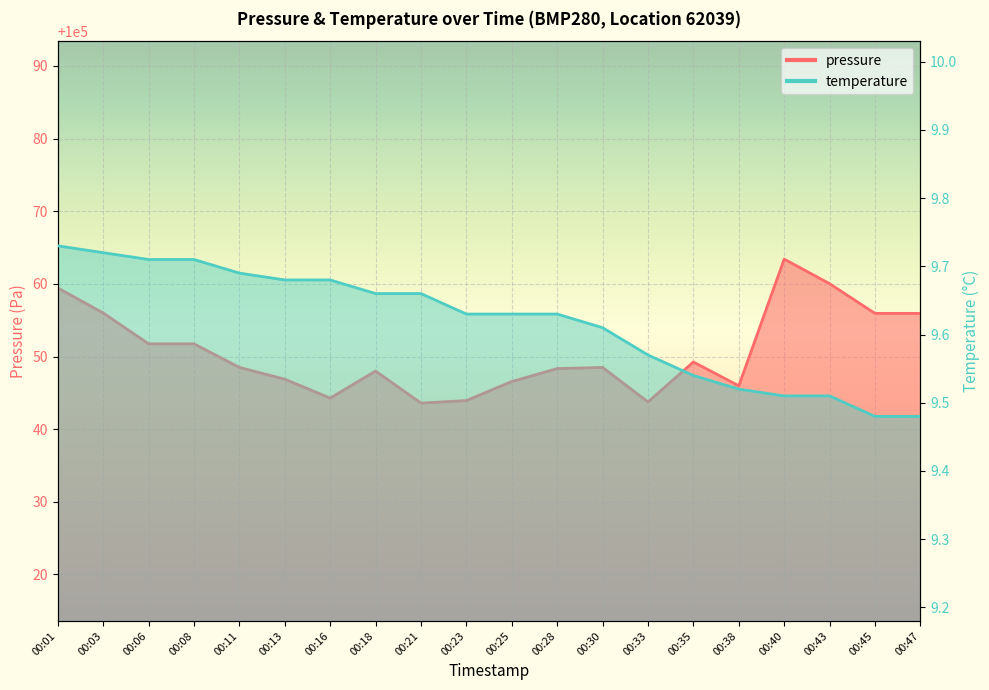

Reading left to right, list all the values displayed in this chart.

pressure: 100059.4	100056.0	100051.8	100051.8	100048.5	100046.9	100044.3	100048.0	100043.6	100043.9	100046.6	100048.3	100048.5	100043.8	100049.2	100046.0	100063.4	100060.0	100055.9	100055.9
temperature: 9.7	9.7	9.7	9.7	9.7	9.7	9.7	9.7	9.7	9.6	9.6	9.6	9.6	9.6	9.5	9.5	9.5	9.5	9.5	9.5